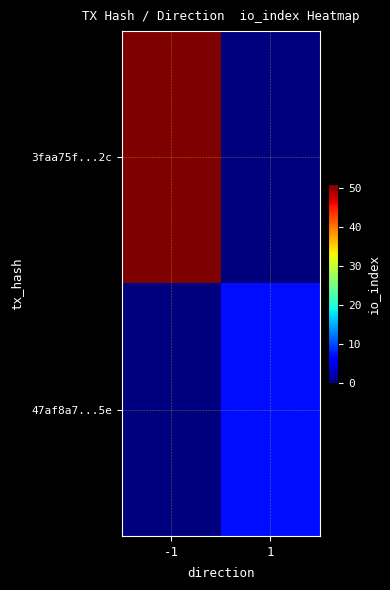

At which category does the chart reach its peak across all series?

-1